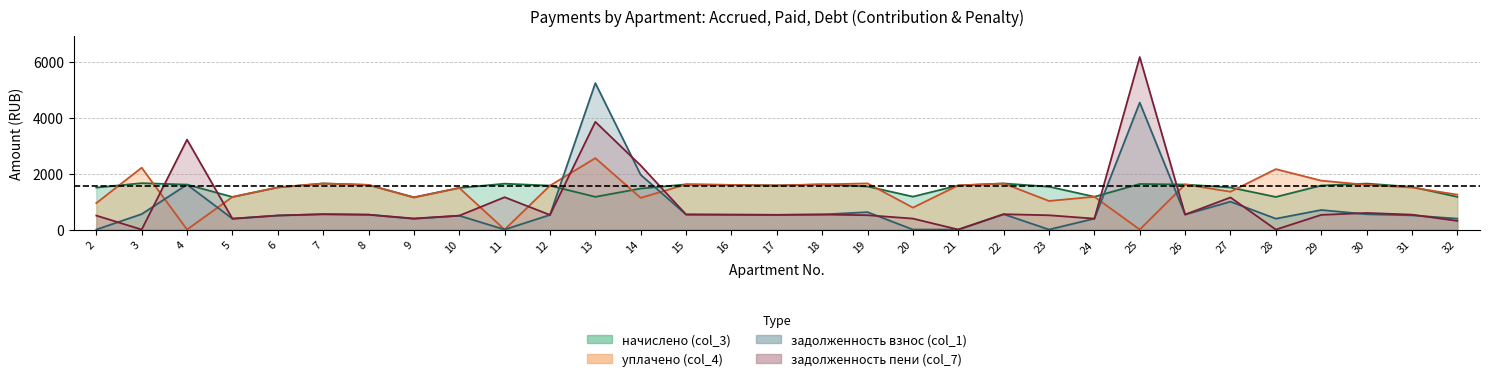

What is the total value across all series at 24?

3136.4